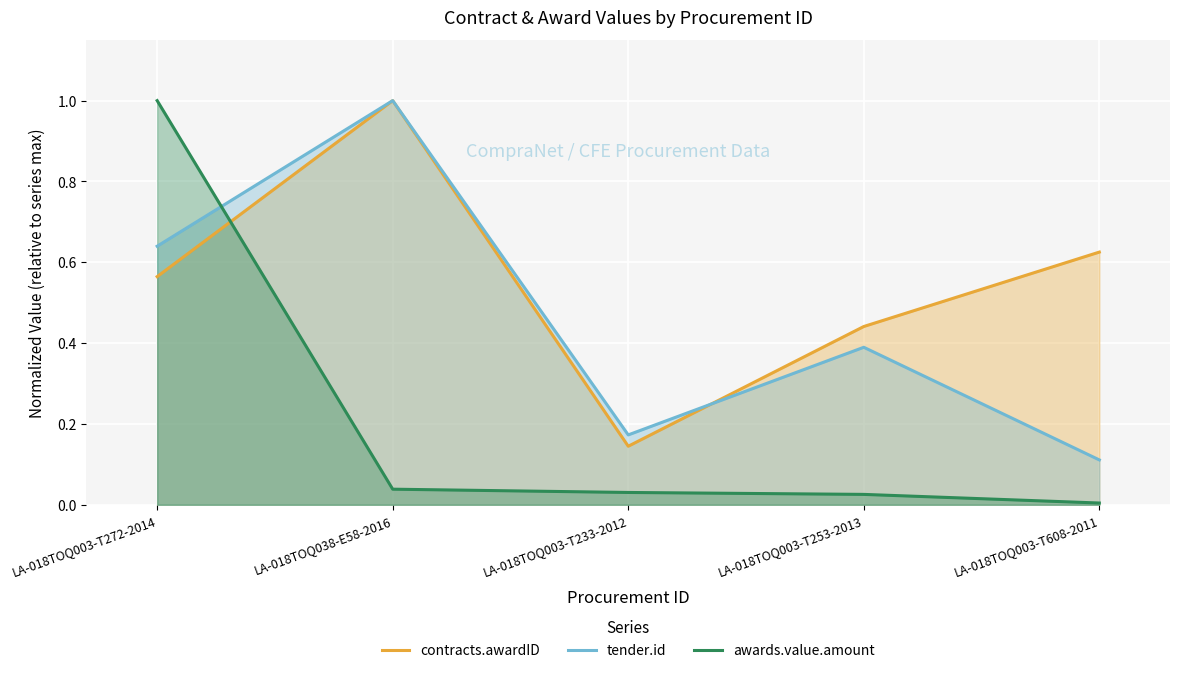

How many intersections are there between contracts.awardID and tender.id?

1